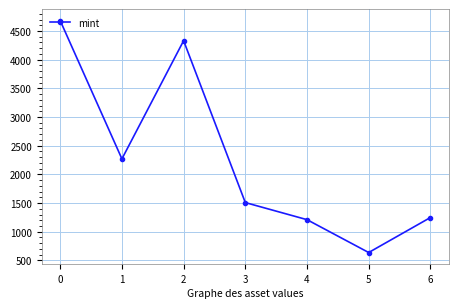

What is the ratio of the value at 2 to the value at 1?

1.9